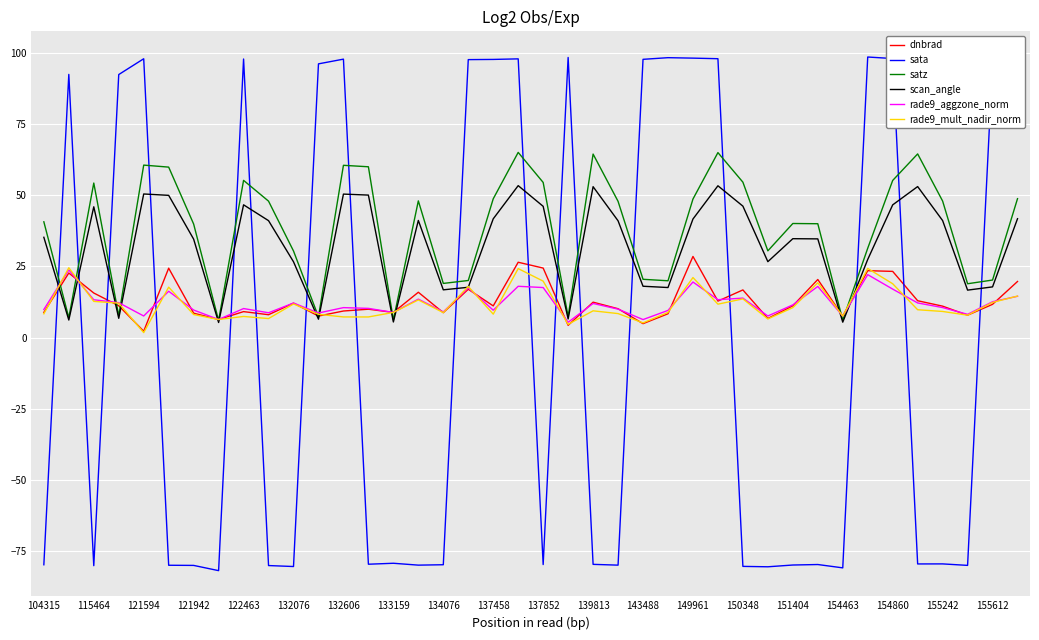

After their last crossing, which series has the higher values: sata or rade9_mult_nadir_norm?

sata